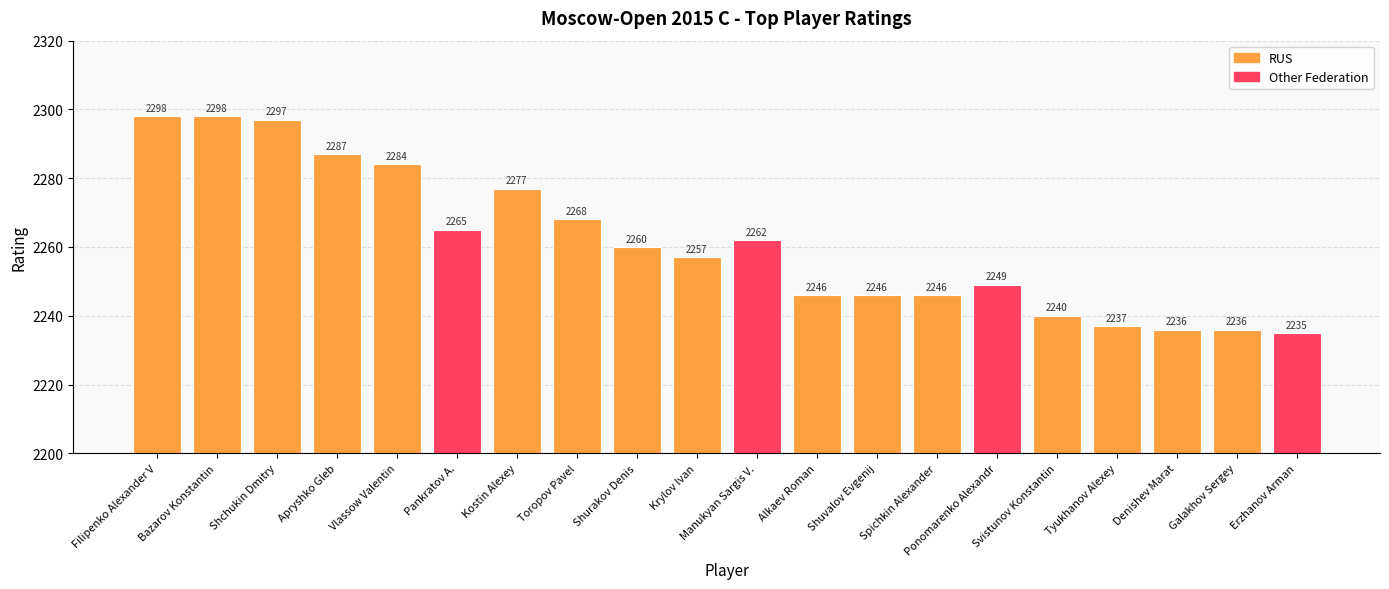

What is the value of the 10th bar from the left?

2257